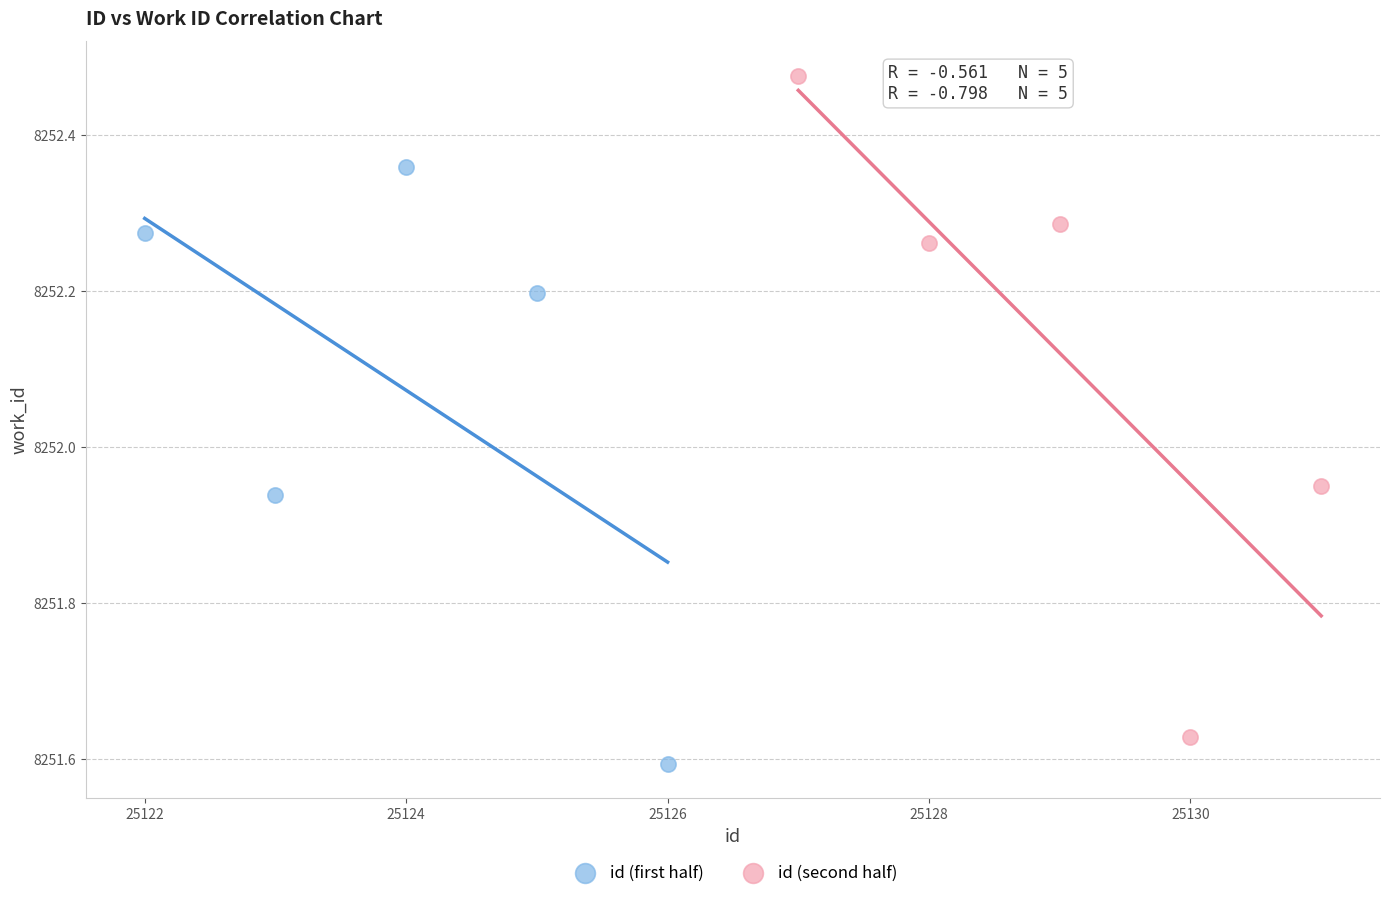

Which series reaches the maximum Y coordinate?

id (second half)